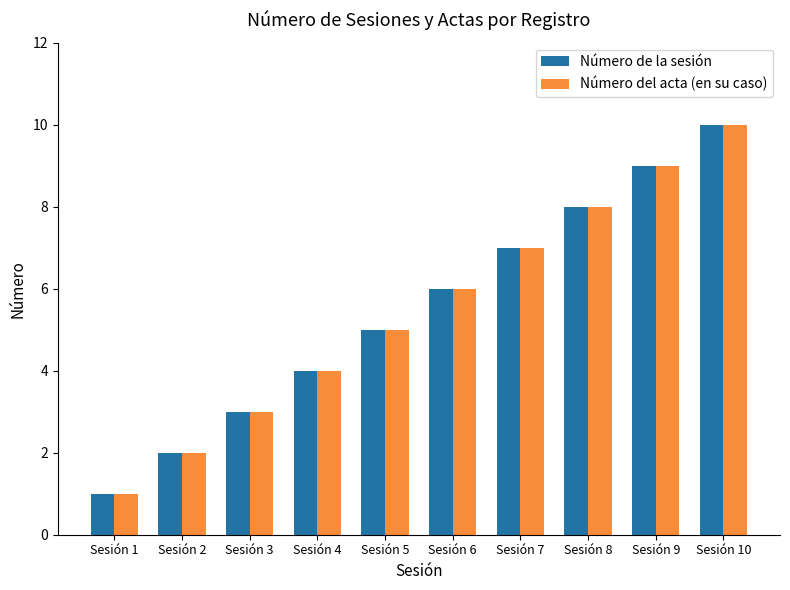

What is the greatest value displayed?

10